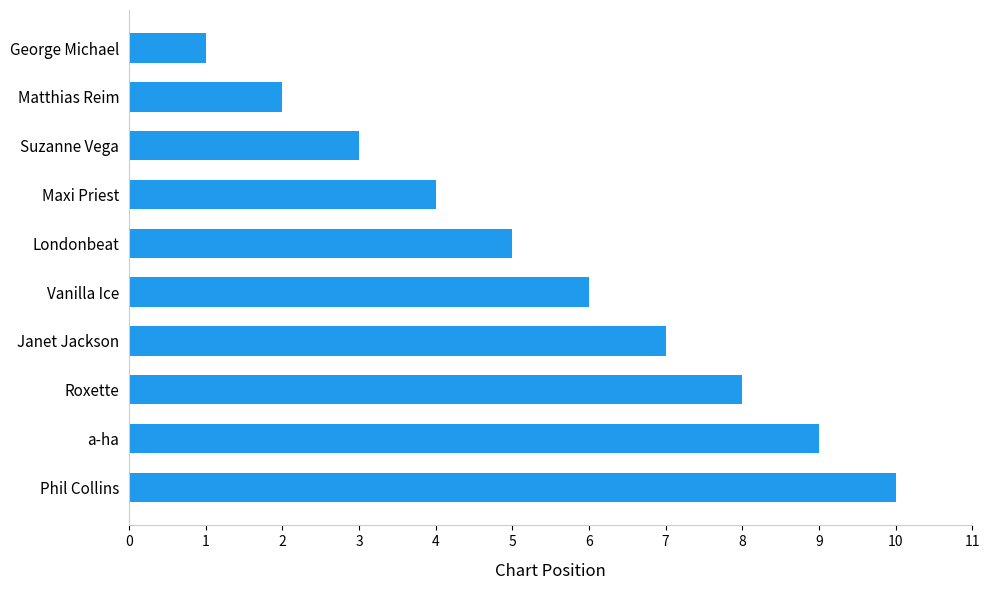

Approximately how many times larger is the value at a-ha compared to Roxette?

1.1